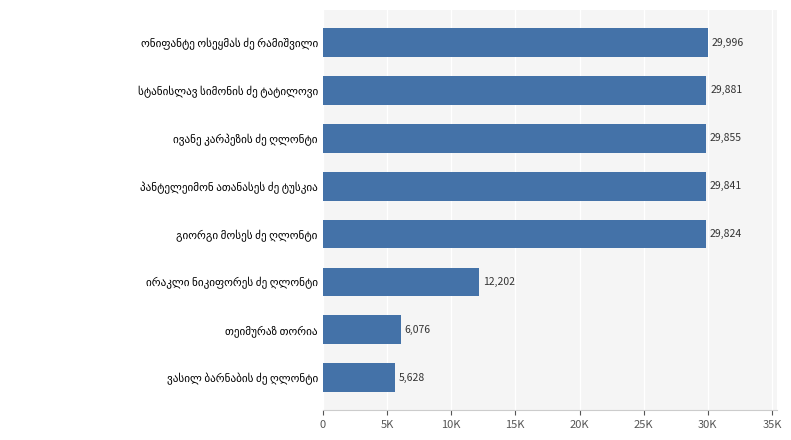

What is the greatest value displayed?

29996